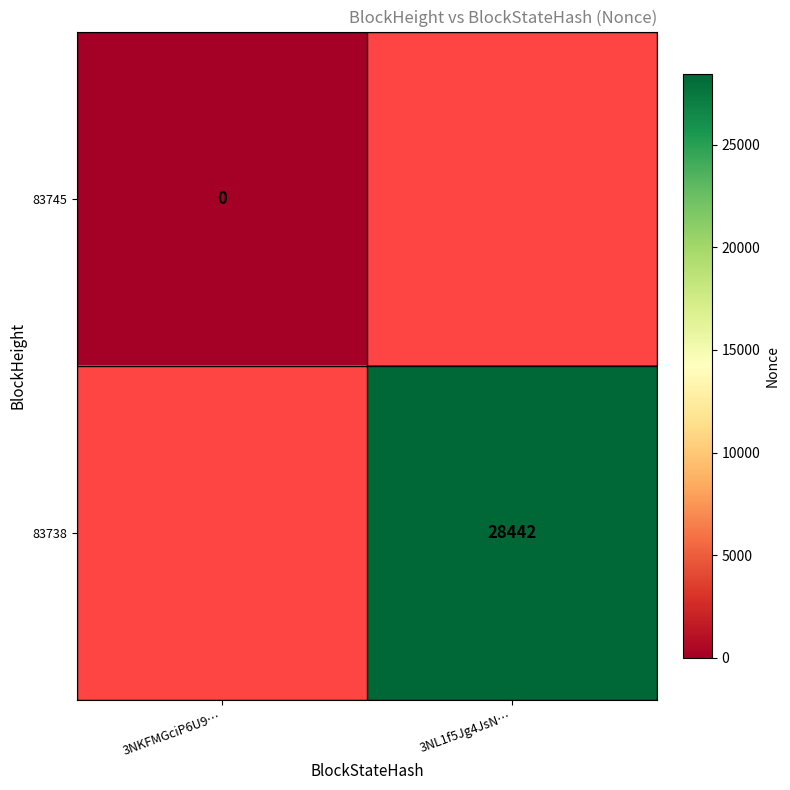

True or false: 83738 has a value of 8836.7 at 3NL1f5Jg4JsN….

False